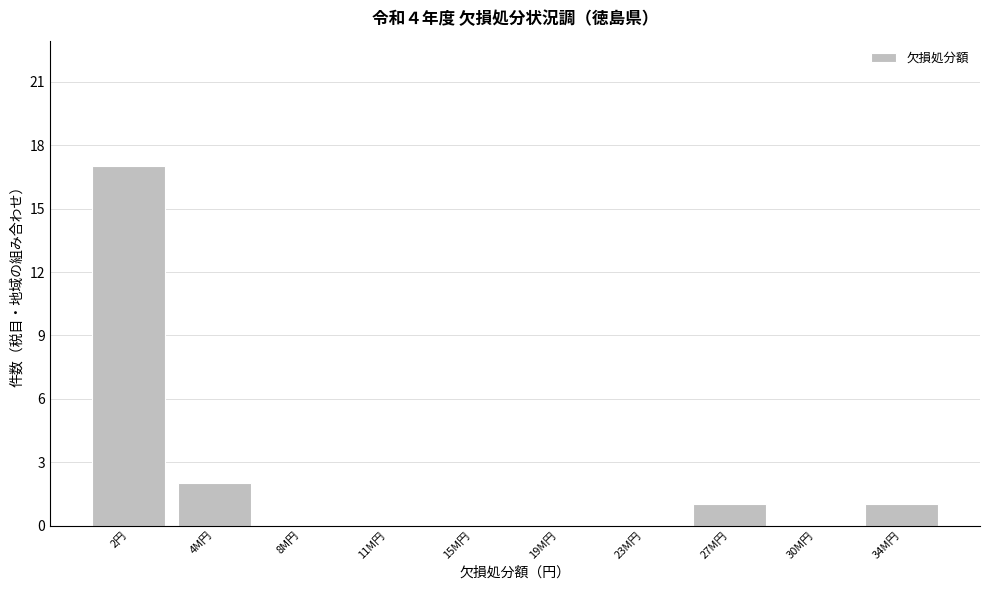

Reading left to right, what are all the values shown in this chart?

2円=17	4M円=2	8M円=0	11M円=0	15M円=0	19M円=0	23M円=0	27M円=1	30M円=0	34M円=1